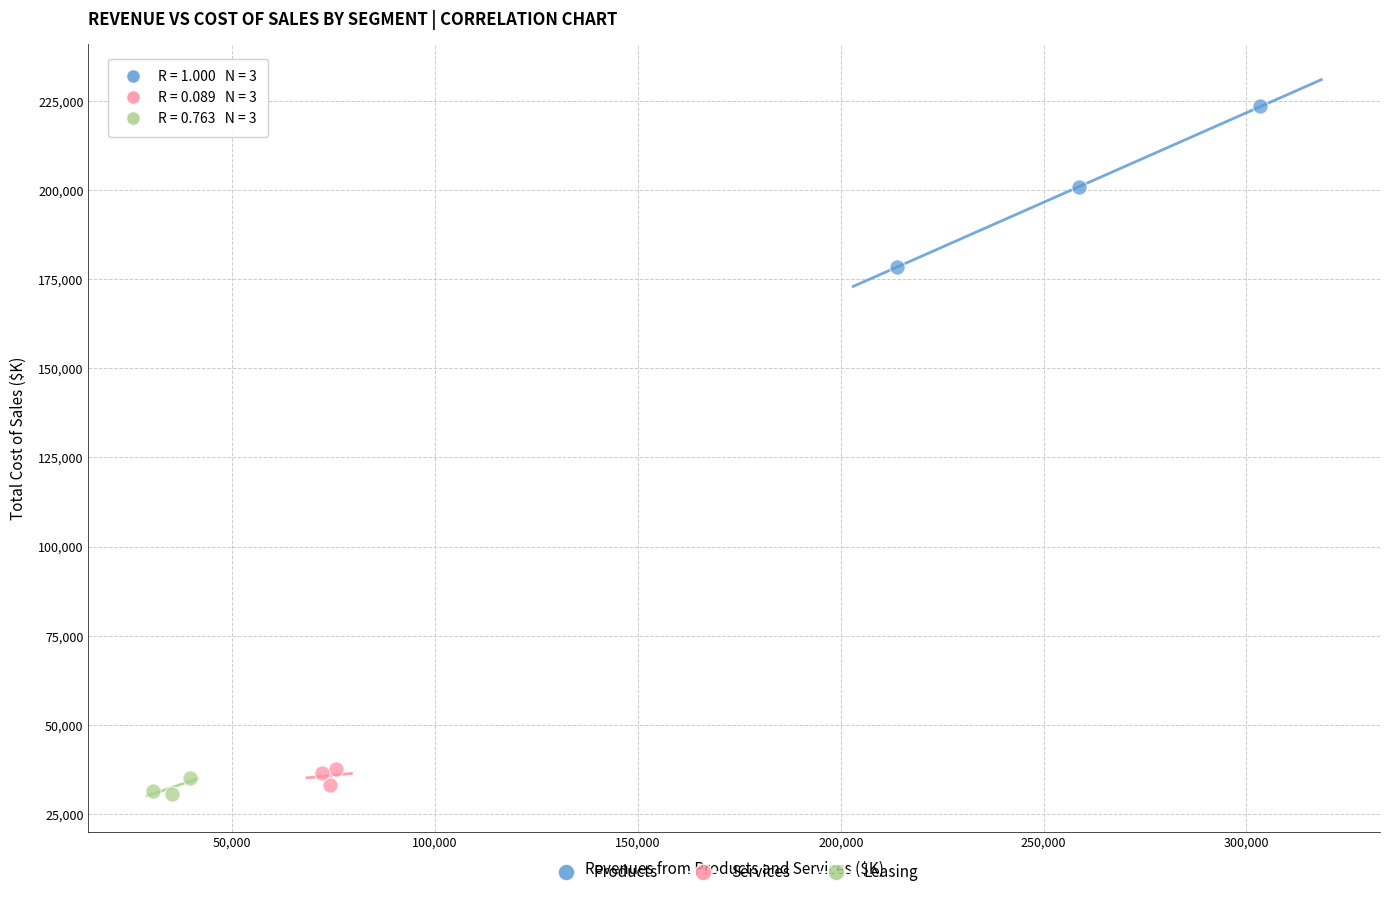

Which series has the largest Y range (max minus min)?

Products